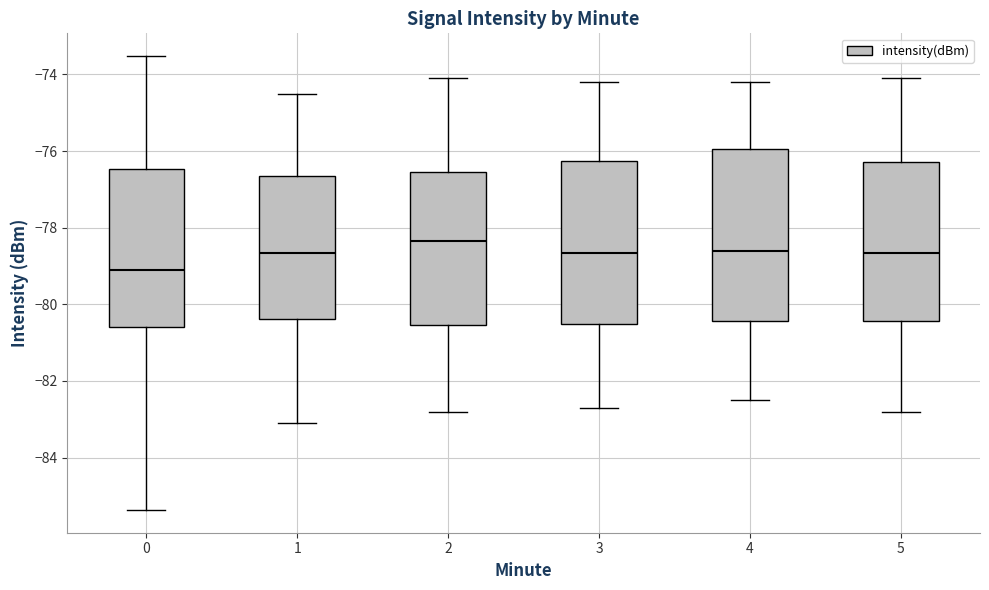

Where does the lower whisker of the box at x = 0 end on the y-axis? The values are not printed on the chart, so give them approximately, as read against the axis.

-85.4